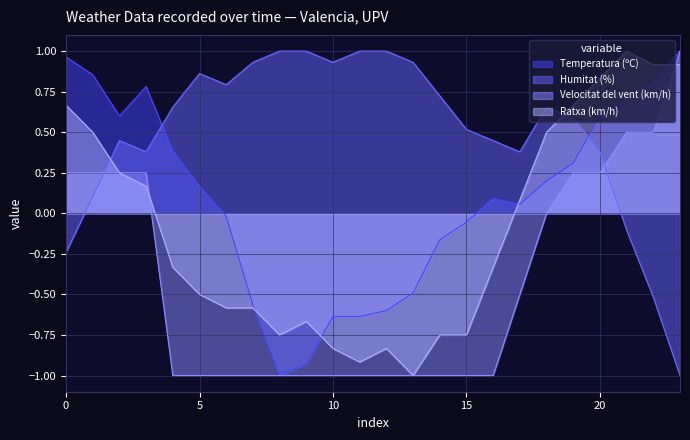

Rank the series by their maximum value, from highest to lowest.

Temperatura (ºC), Humitat (%), Velocitat del vent (km/h), Ratxa (km/h)